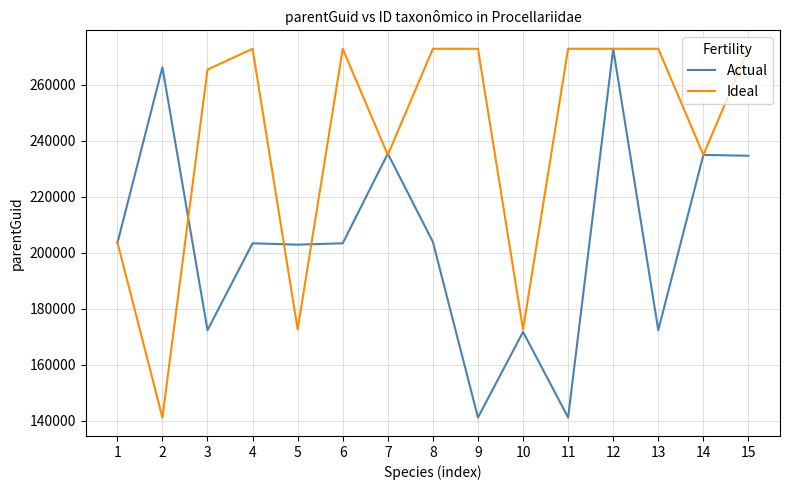

The Actual series shows 235403 at 7. True or false?

True